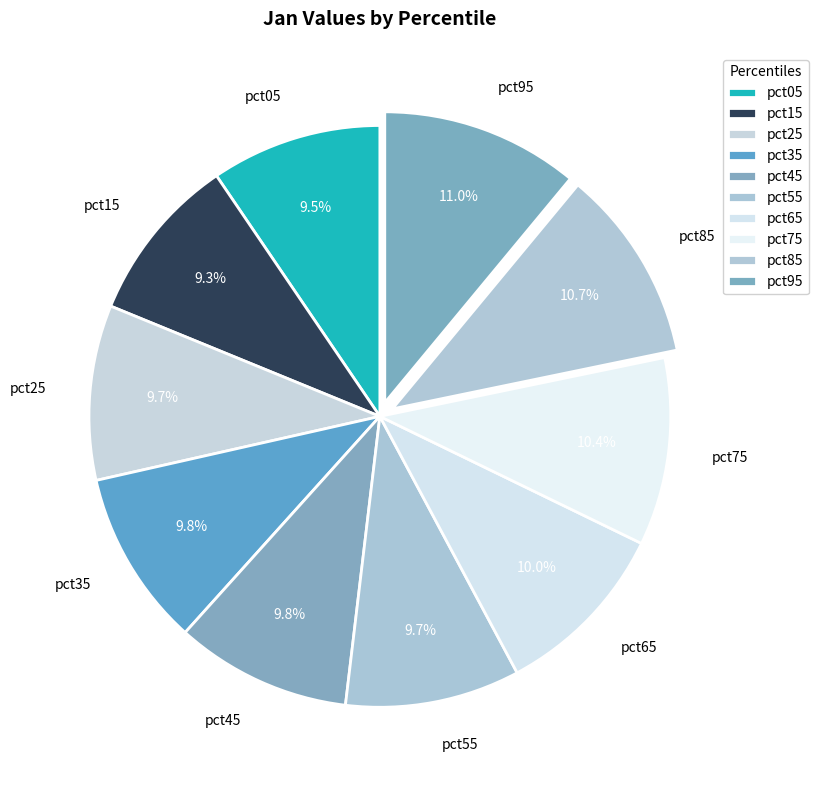

Is pct15 the majority of the pie?

No